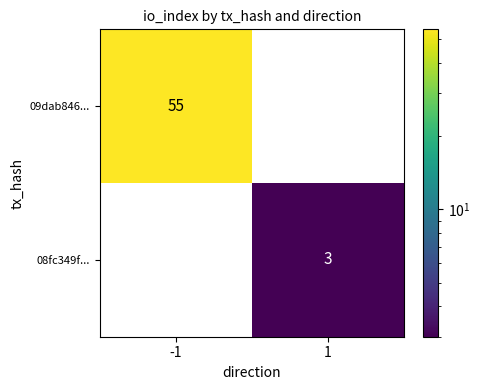

How many distinct data groups are displayed?

2